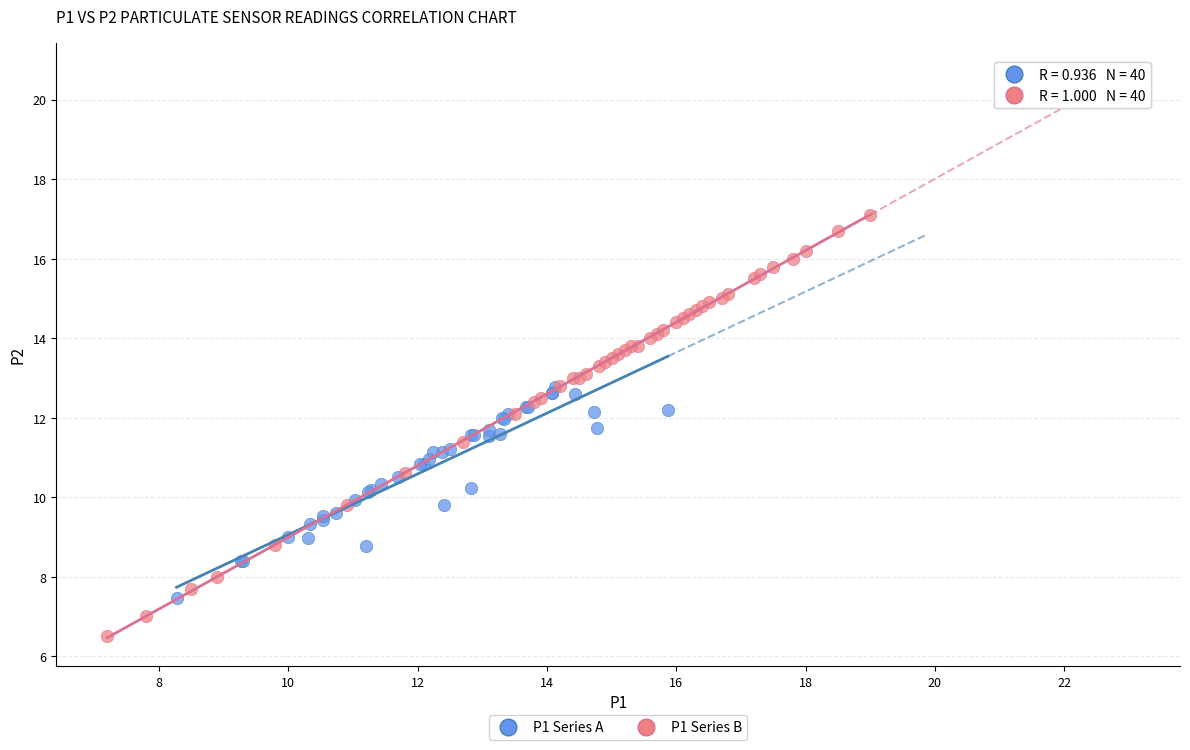

Which series reaches the maximum Y coordinate?

P1 Series B